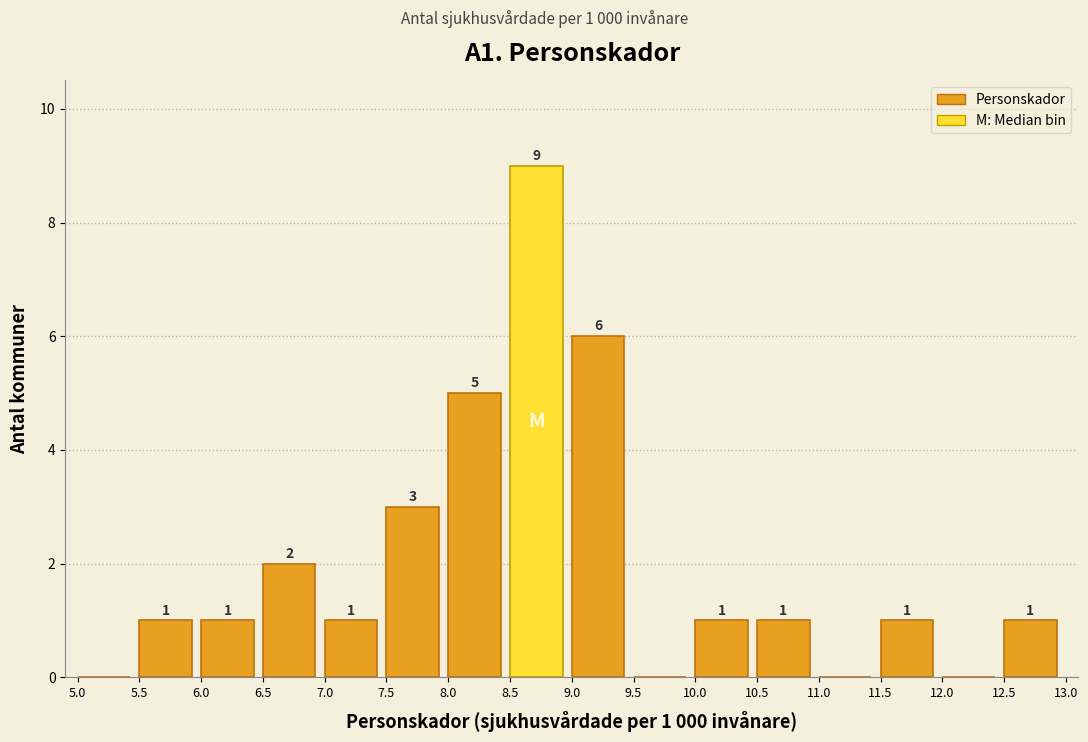

Over which range of the x-axis is the bar tallest?

8.5 to 9.0